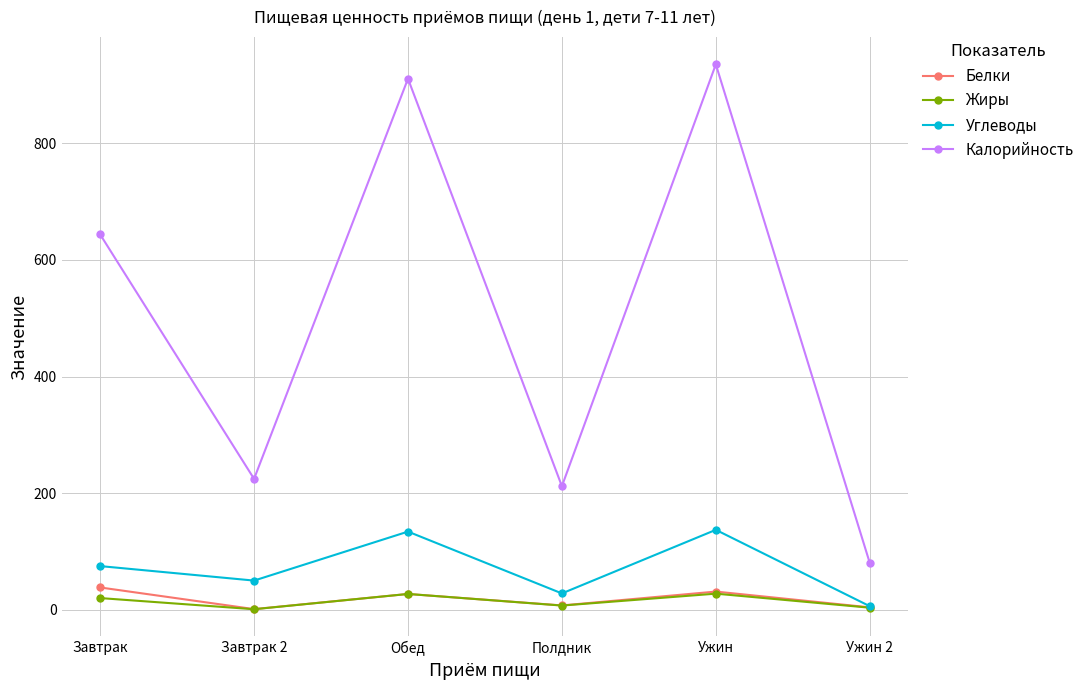

At how many categories does at least one series exceed 369?

3